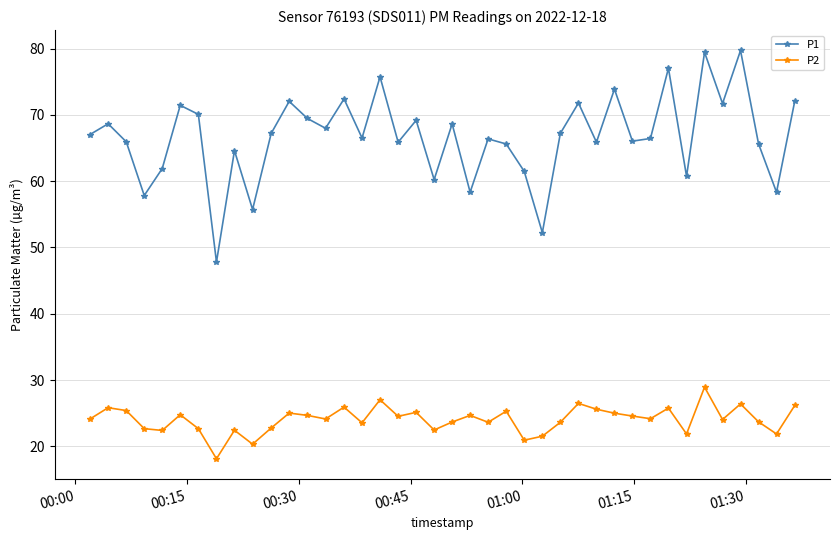

In P1, how many points are lower than both neighbors (excluding endpoints)?

14